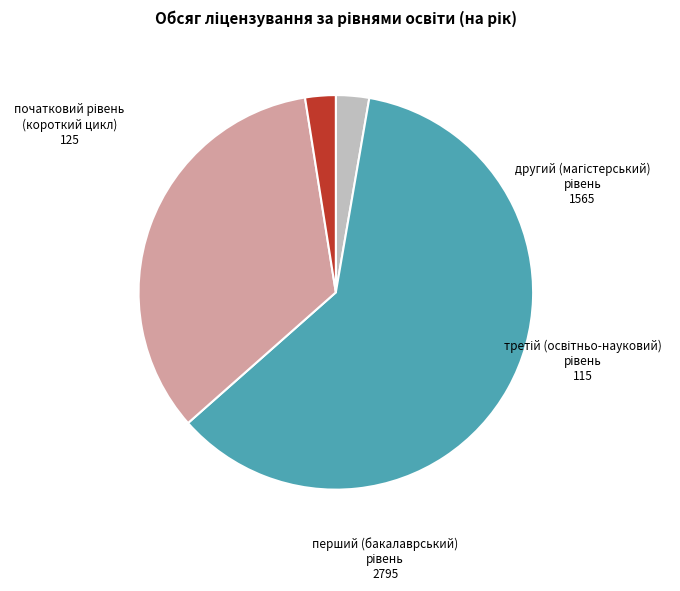

How many slices are in this pie chart?

4